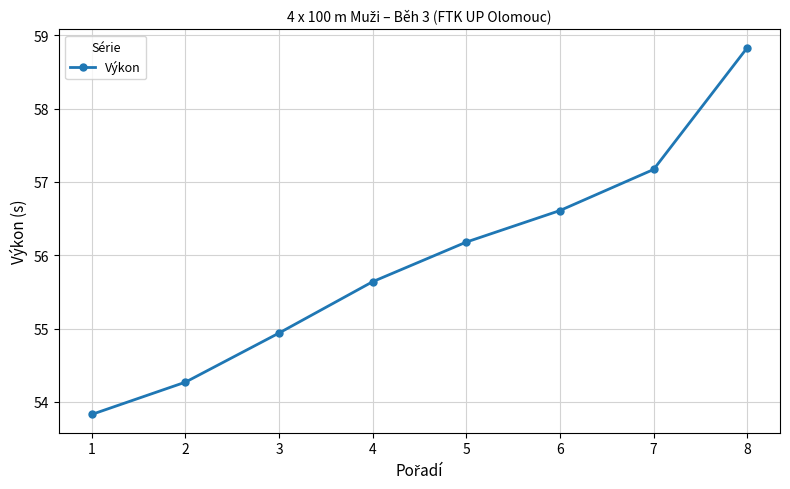

What is the change in value from 4 to 7?

+1.5